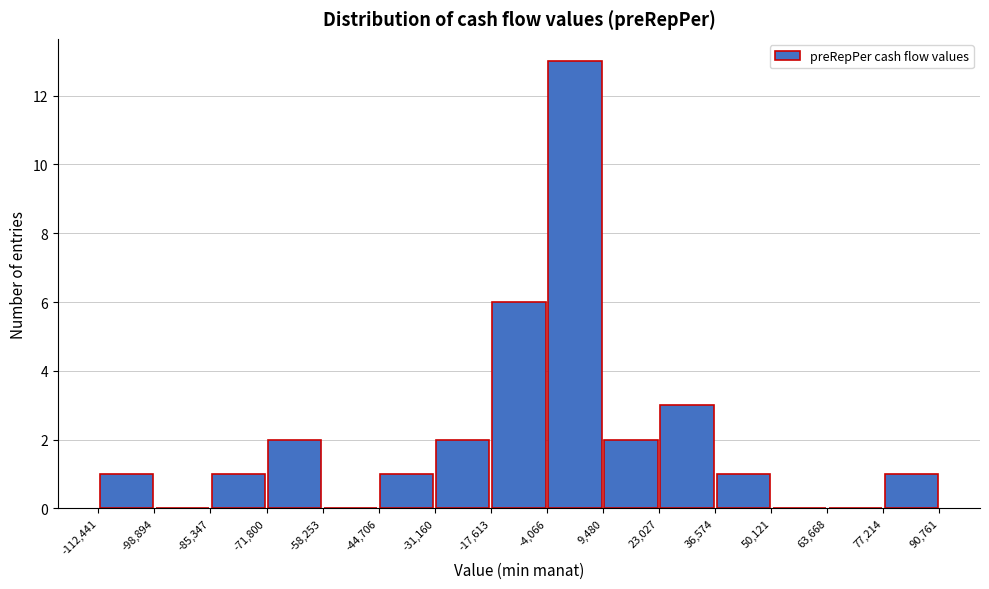

Over which range of the x-axis is the bar tallest?

-4,066 to 9,480